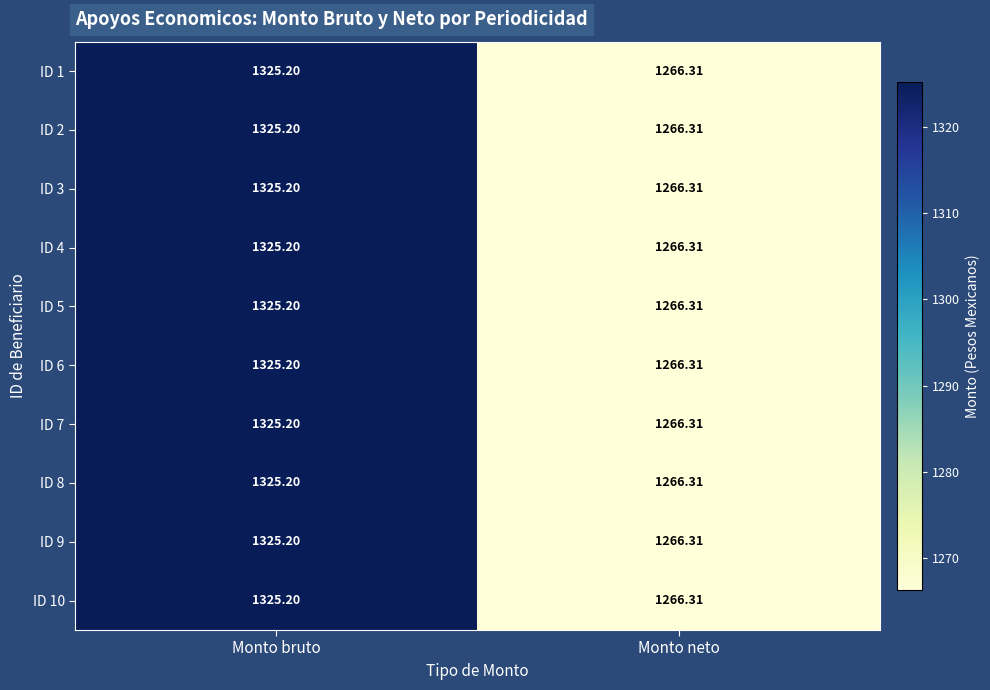

At which category is the sum across all series the highest?

Monto bruto